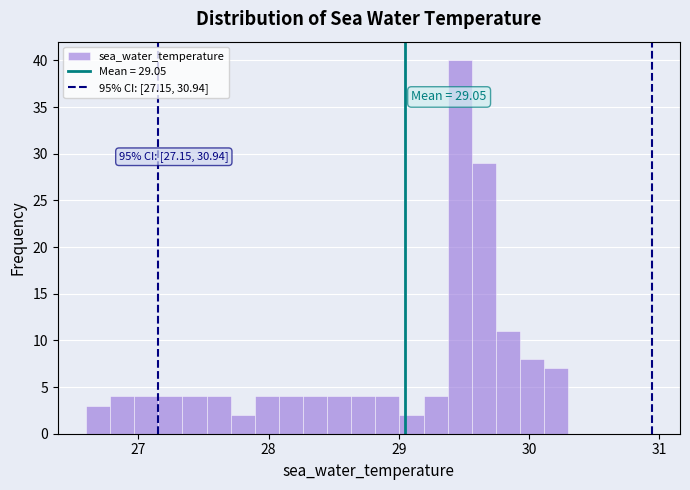

Around what value on the x-axis is the tallest bar? Give the approximate position of its centre, as read against the axis.

29.5